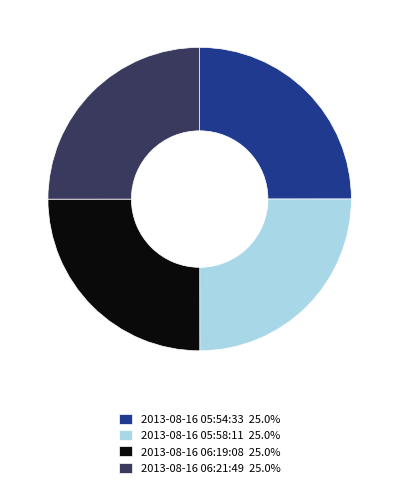

What is the ratio of the value at 2013-08-16 05:54:33 25.0% to the value at 2013-08-16 05:58:11 25.0%?

1.0